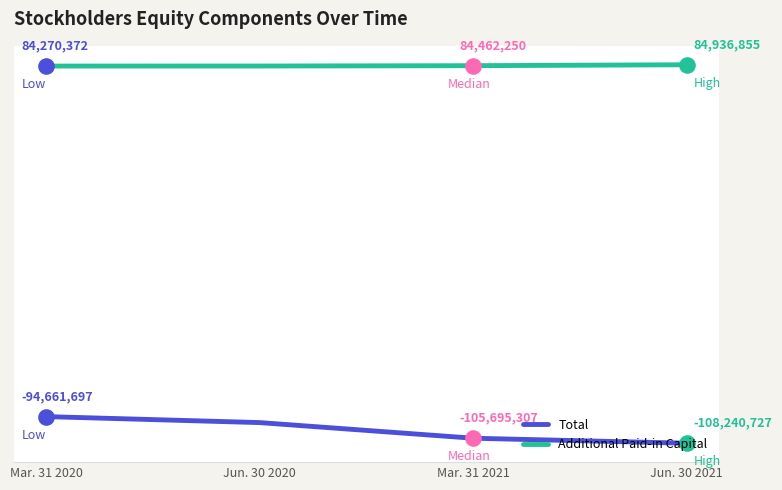

What are all the series names shown in the legend?

Total, Additional Paid-in Capital